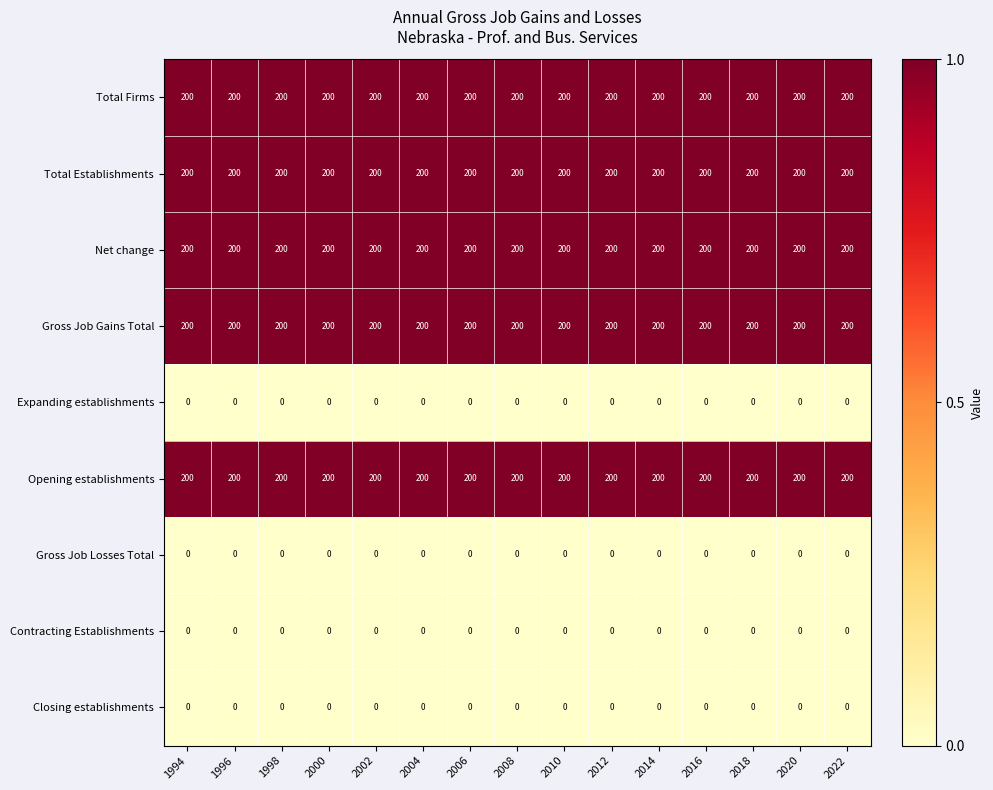

What is the sum of all Opening establishments values?

3000